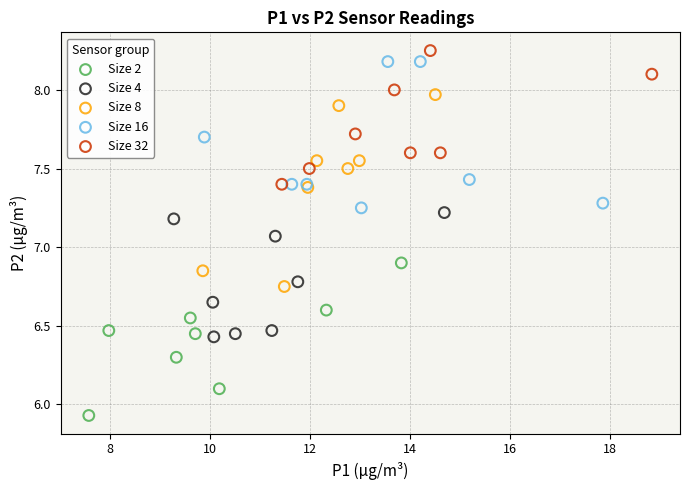

Which series reaches the minimum Y coordinate?

Size 2